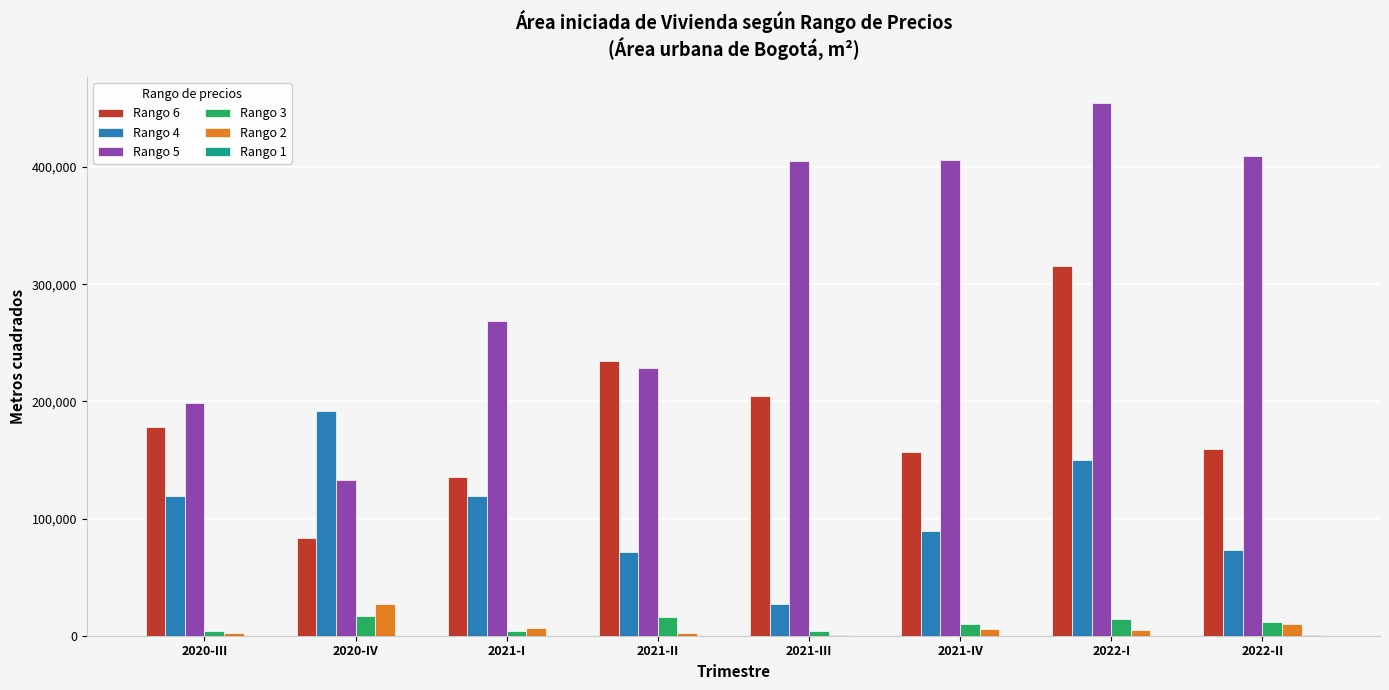

What is the greatest value displayed?

454228.7